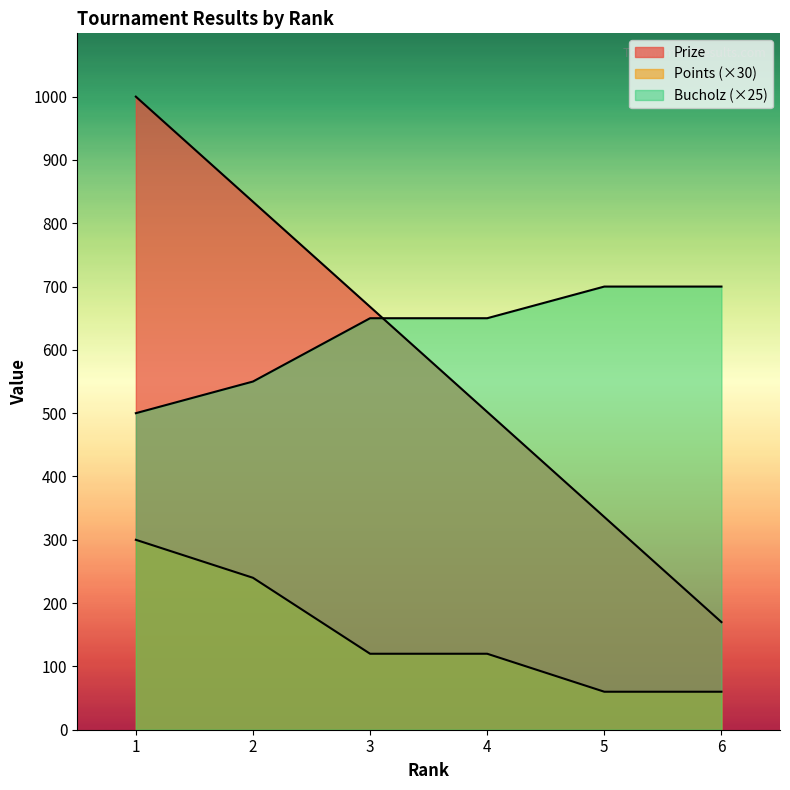

How many lines are shown in the chart?

3